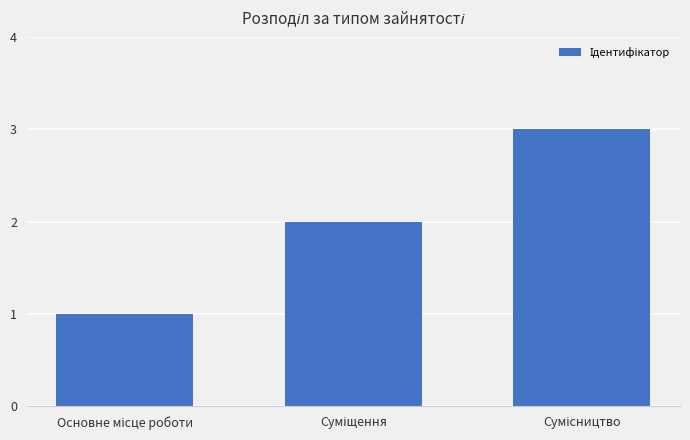

What is the sum of all values?

6